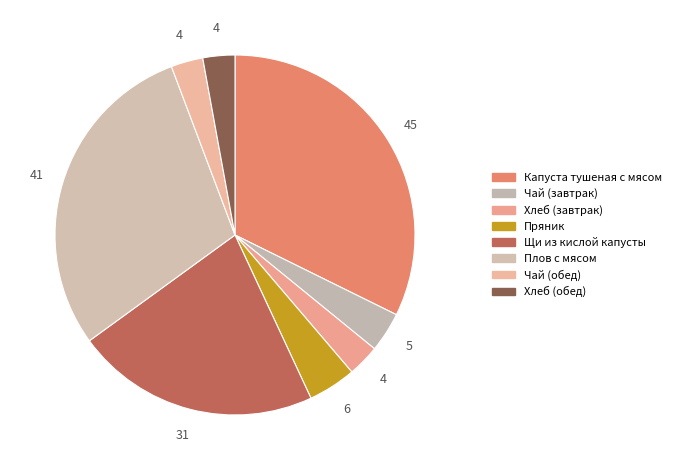

Is it true that Чай (обед) is 3% of the pie?

True